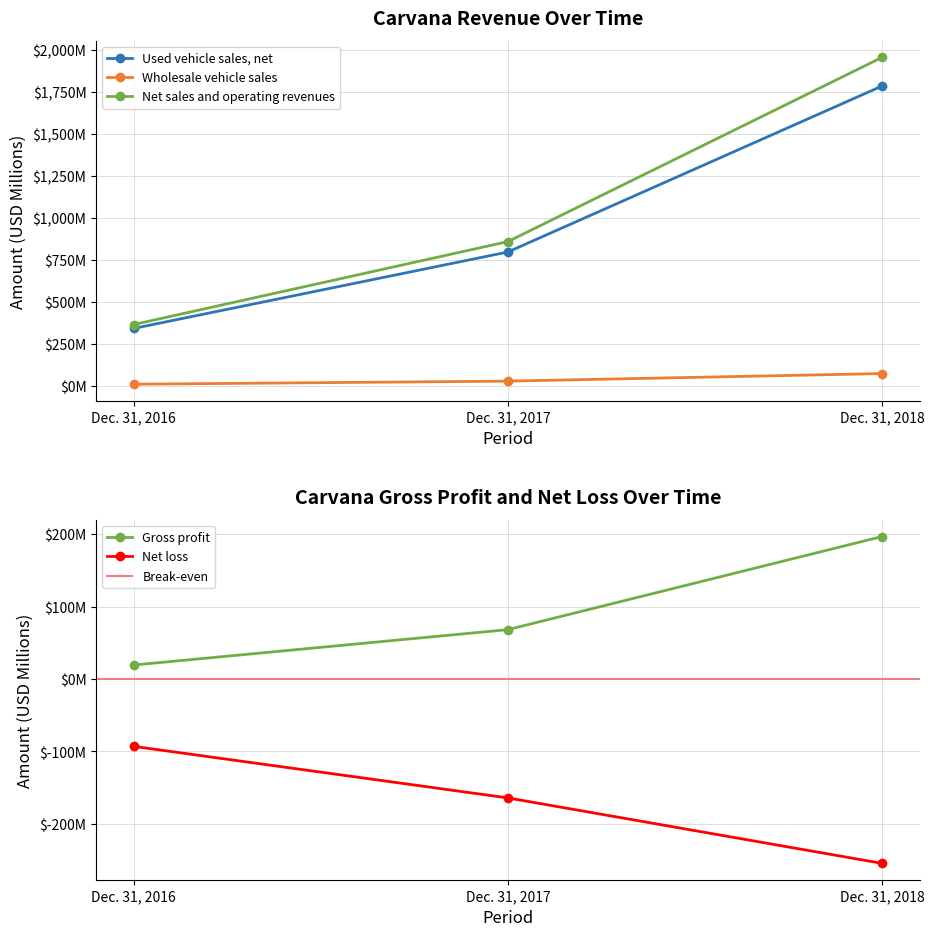

At how many categories does at least one series exceed 1131?

1